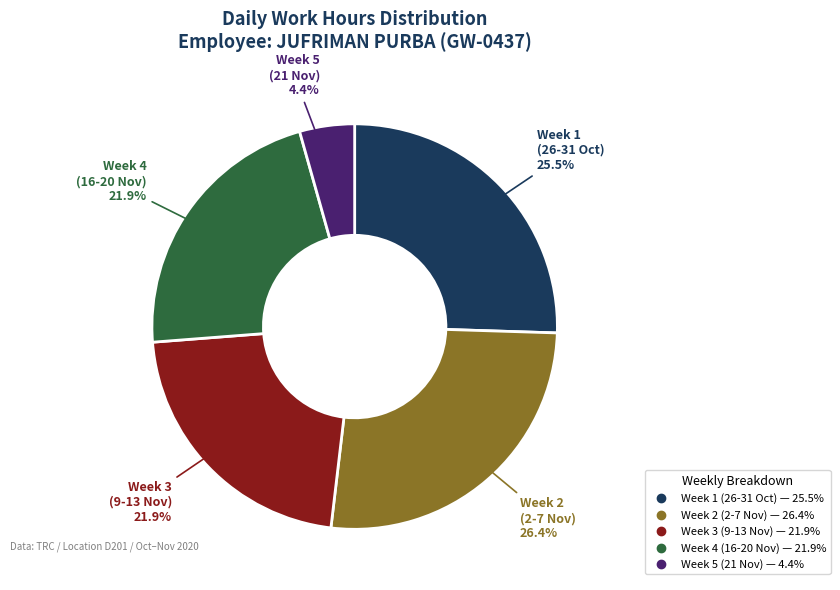

To the nearest percent, what is the average slice percentage?

20%